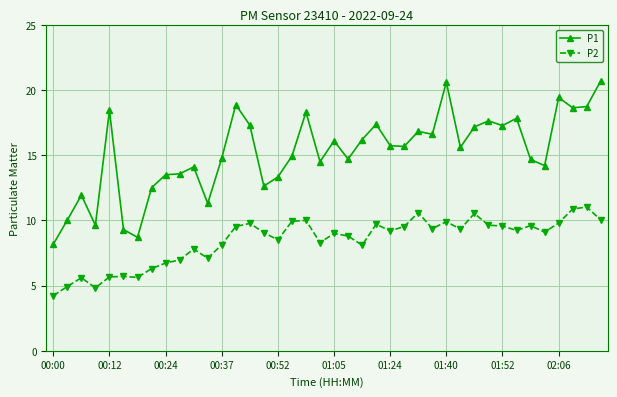

Rank the series by their average value, from highest to lowest.

P1, P2